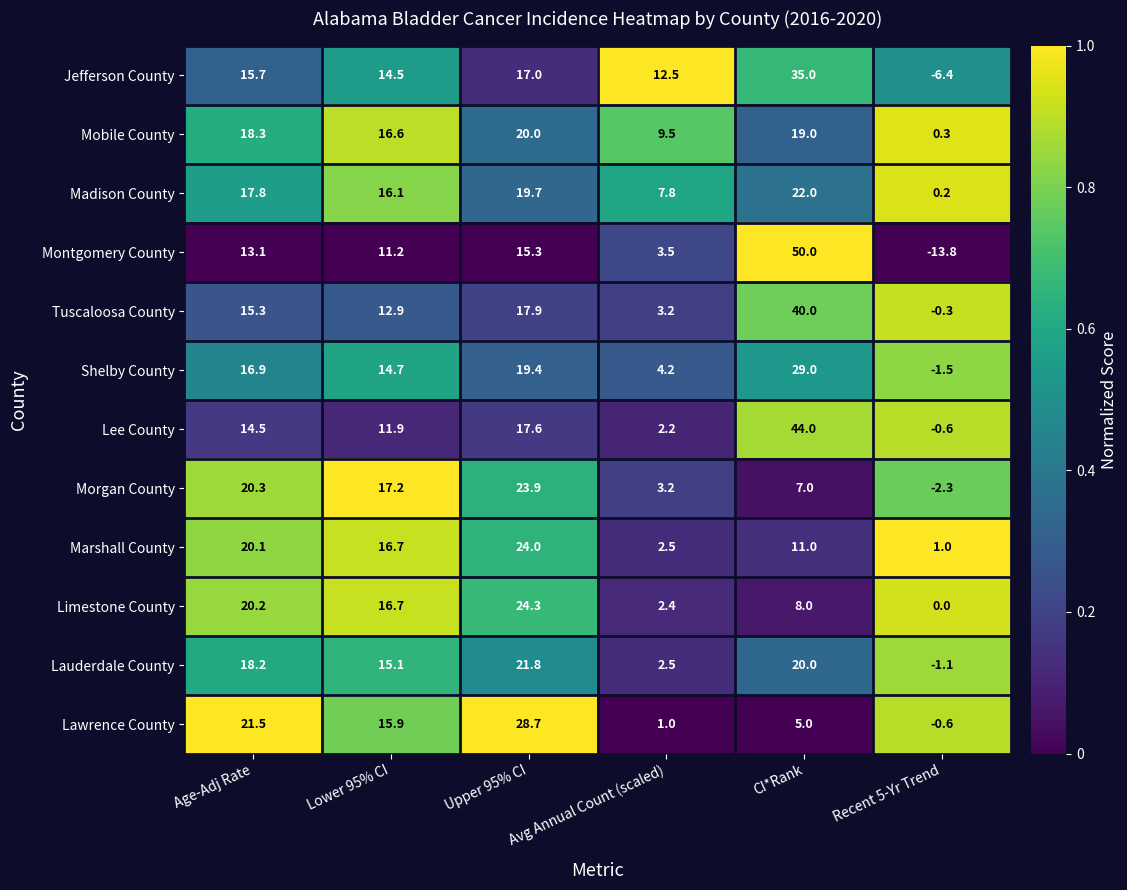

What is the sum of all Lawrence County values?

71.5